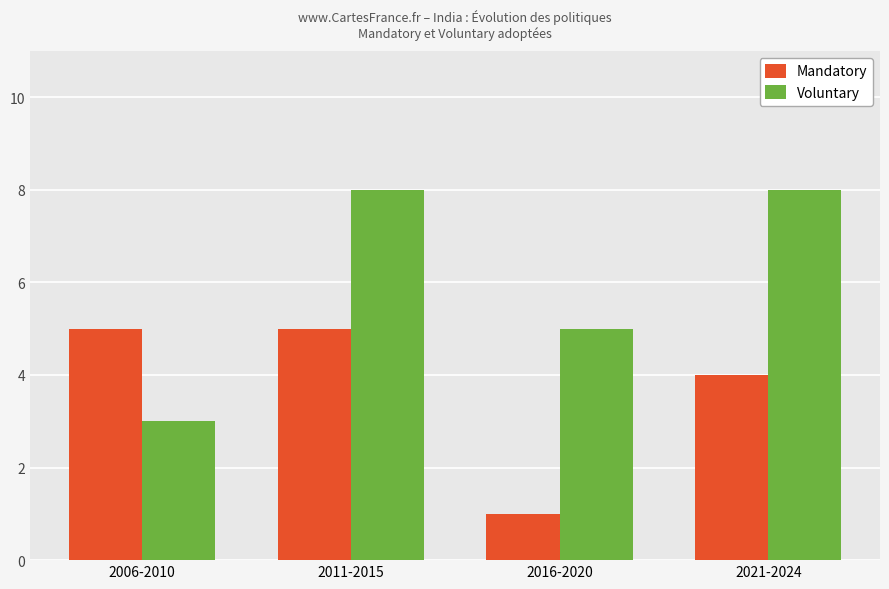

List the series in order of their overall mean, highest first.

Voluntary, Mandatory